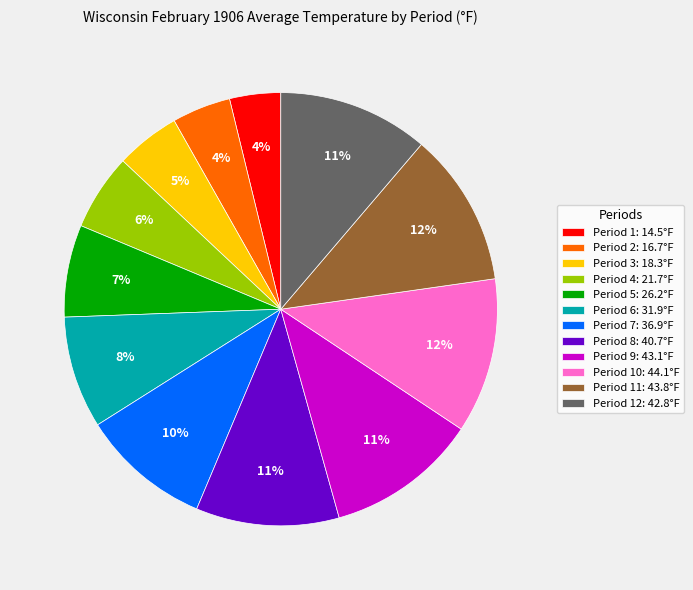

To the nearest percent, what is the average slice percentage?

8%